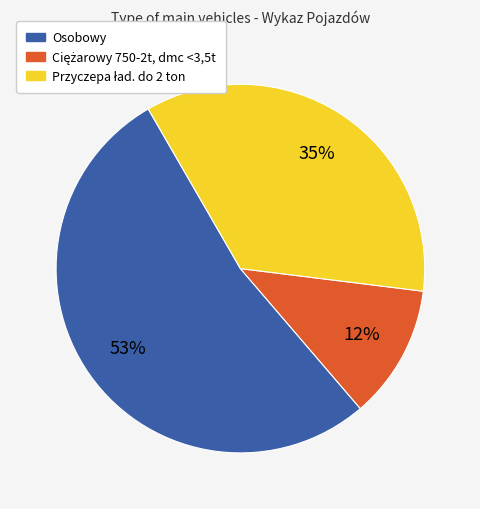

How many segments does this pie chart have?

3